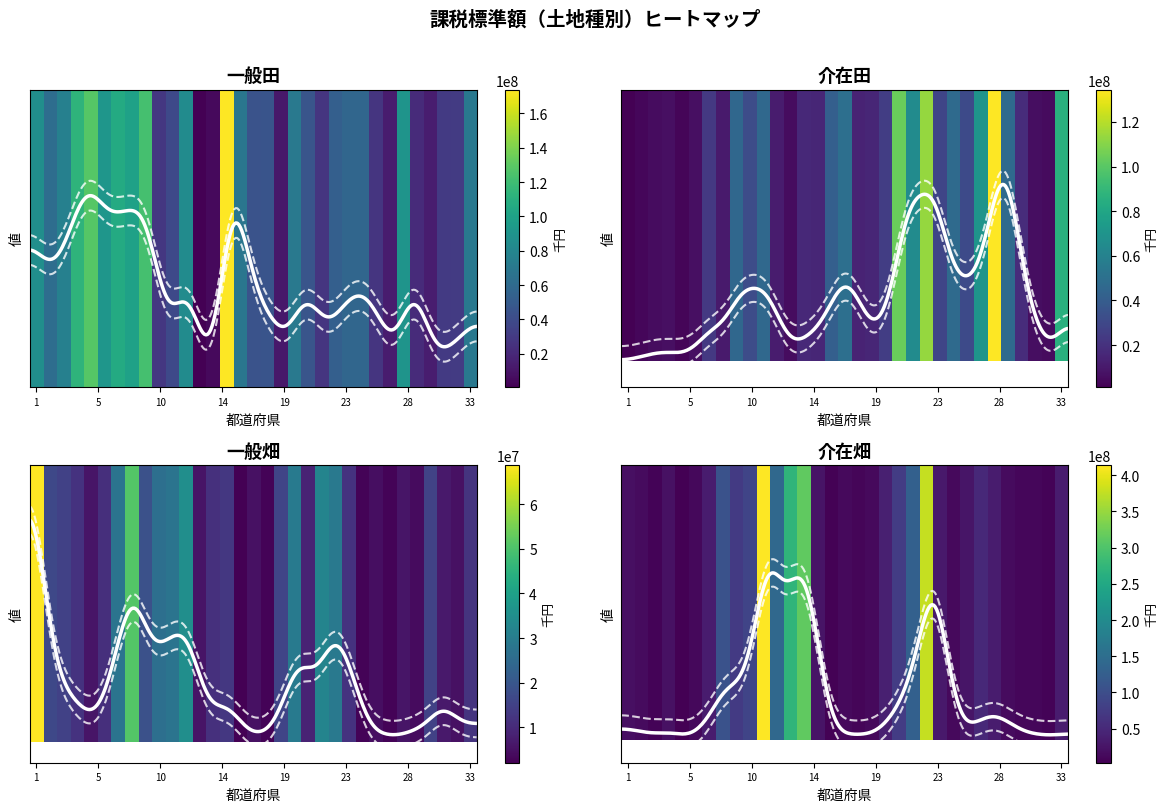

Is it true that 一般田 equals 37042187 at 21?

False